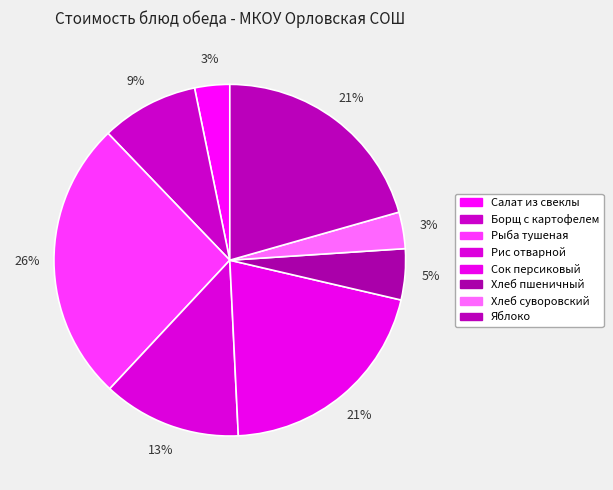

The Борщ с картофелем slice represents 3% of the pie. True or false?

False